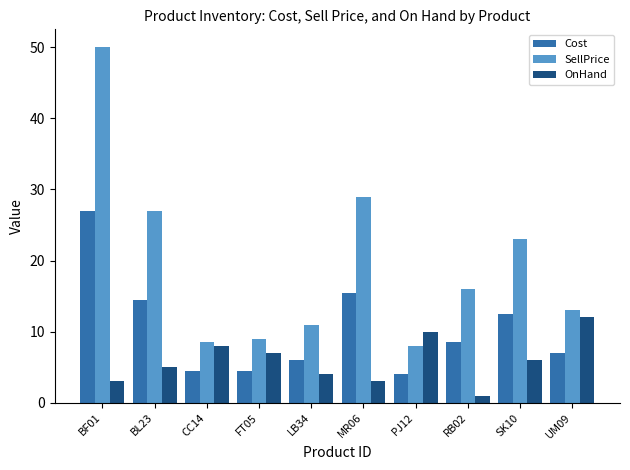

Rank the series by their maximum value, from highest to lowest.

SellPrice, Cost, OnHand